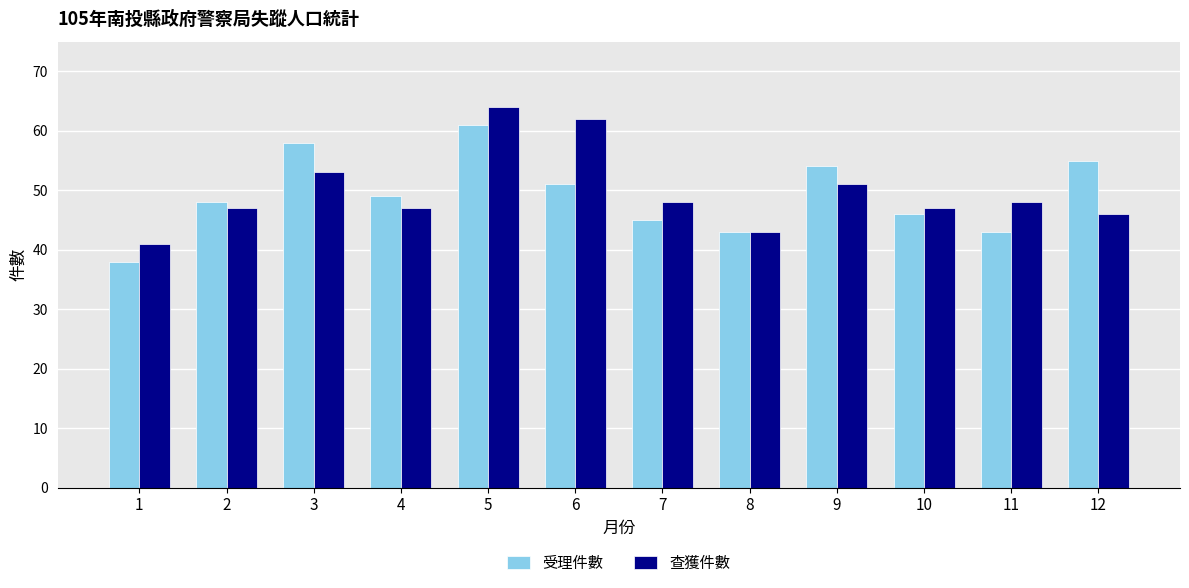

Are the bars horizontal?

No